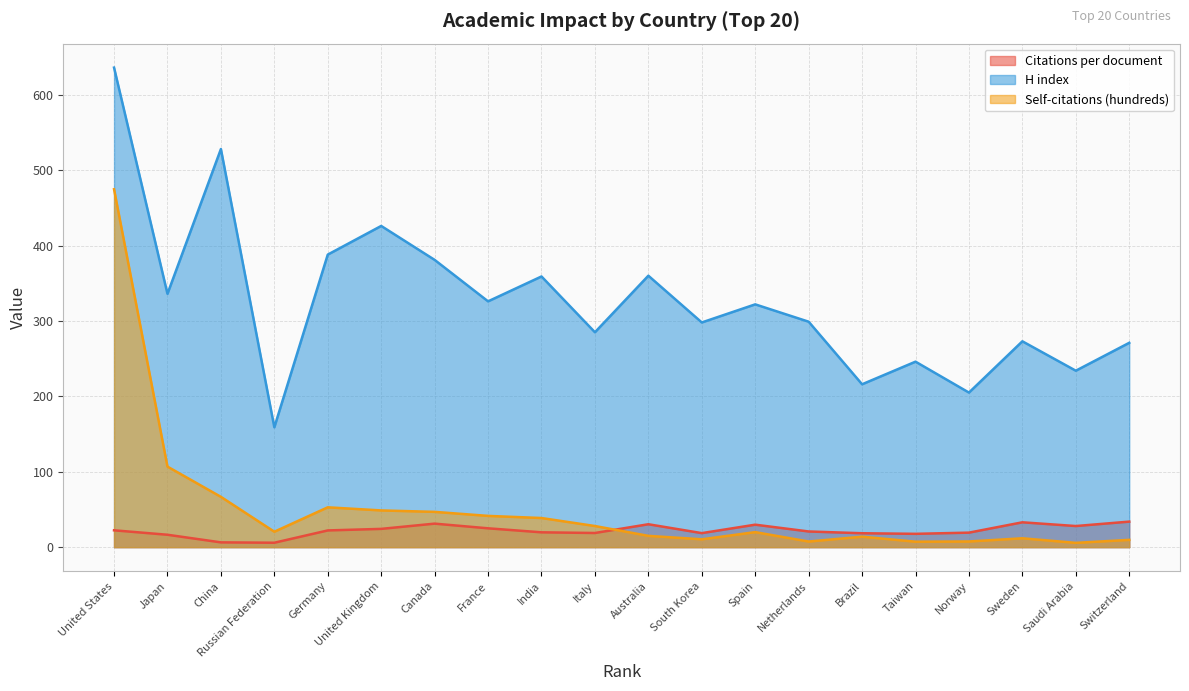

Reading left to right, list all the values displayed in this chart.

Citations per document: United States=22.3	Japan=16.4	China=6.3	Russian Federation=5.8	Germany=22.2	United Kingdom=24.2	Canada=31.2	France=25.0	India=19.6	Italy=18.8	Australia=30.4	South Korea=18.6	Spain=29.8	Netherlands=20.8	Brazil=18.4	Taiwan=17.6	Norway=19.2	Sweden=32.9	Saudi Arabia=28.0	Switzerland=33.9
H index: United States=636.0	Japan=336.0	China=528.0	Russian Federation=159.0	Germany=388.0	United Kingdom=426.0	Canada=381.0	France=326.0	India=359.0	Italy=285.0	Australia=360.0	South Korea=298.0	Spain=322.0	Netherlands=299.0	Brazil=216.0	Taiwan=246.0	Norway=205.0	Sweden=273.0	Saudi Arabia=234.0	Switzerland=271.0
Self-citations (hundreds): United States=474.7	Japan=106.8	China=66.7	Russian Federation=20.5	Germany=52.8	United Kingdom=48.7	Canada=46.8	France=41.5	India=38.6	Italy=28.0	Australia=15.0	South Korea=10.4	Spain=19.9	Netherlands=7.5	Brazil=13.9	Taiwan=7.2	Norway=7.5	Sweden=11.8	Saudi Arabia=5.7	Switzerland=9.7